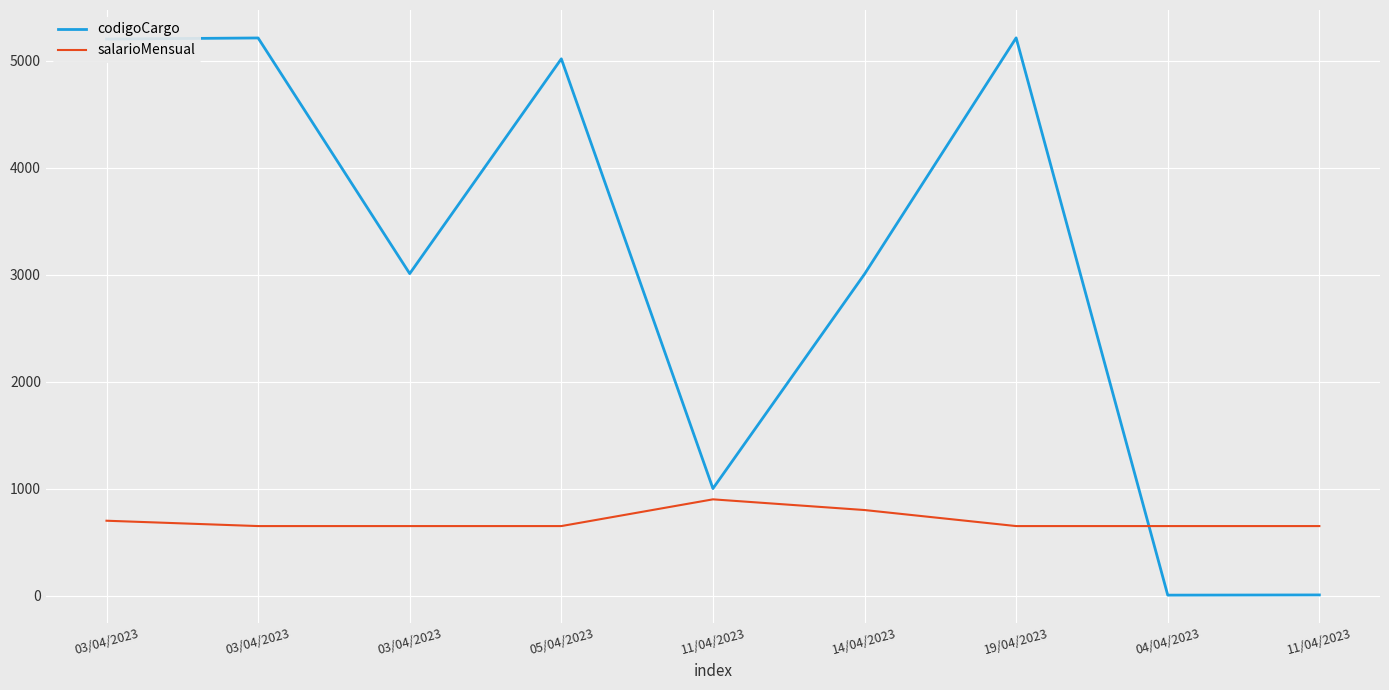

Reading left to right, what are all the values shown in this chart?

codigoCargo: 5205	5215	3011	5020	1001	3007	5216	4	6
salarioMensual: 700	650	650	650	900	800	650	650	650